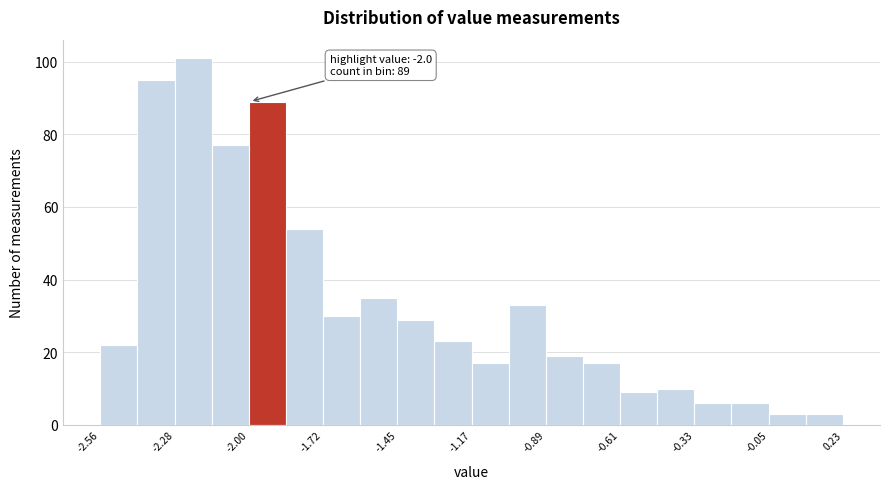

Read against the x-axis, roughly where is the centre of the tallest bar?

-2.20